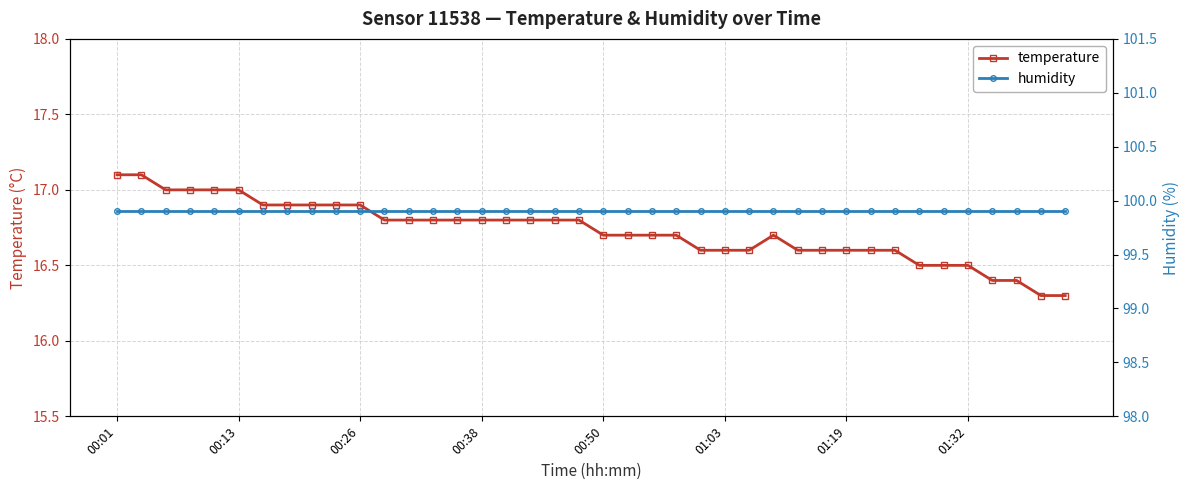

True or false: temperature and humidity cross at least once.

False